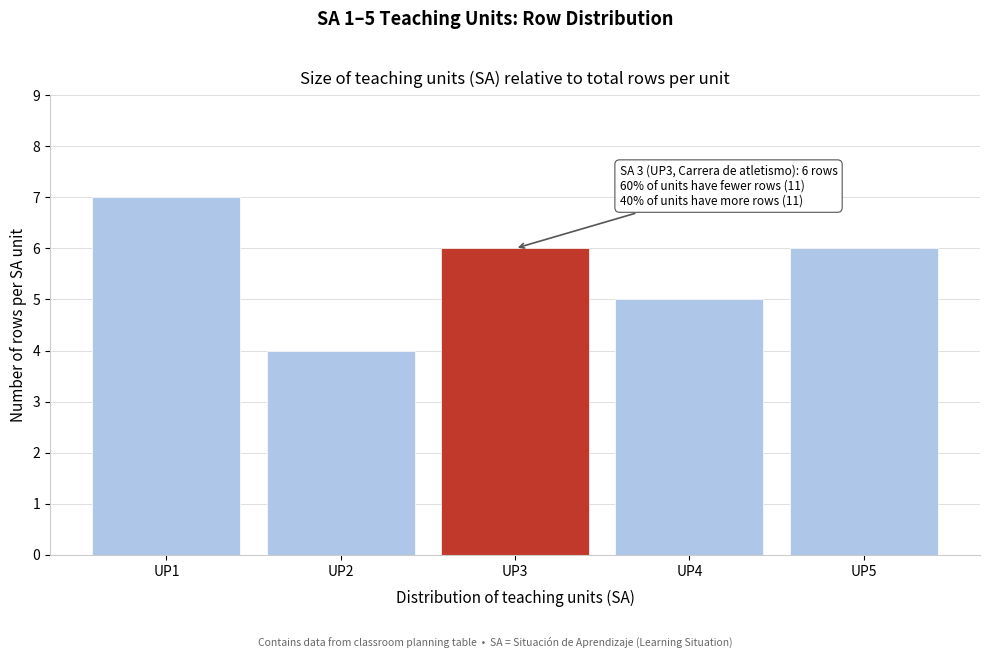

Reading left to right, transcribe all the data shown in this chart.

UP1=7	UP2=4	UP3=6	UP4=5	UP5=6